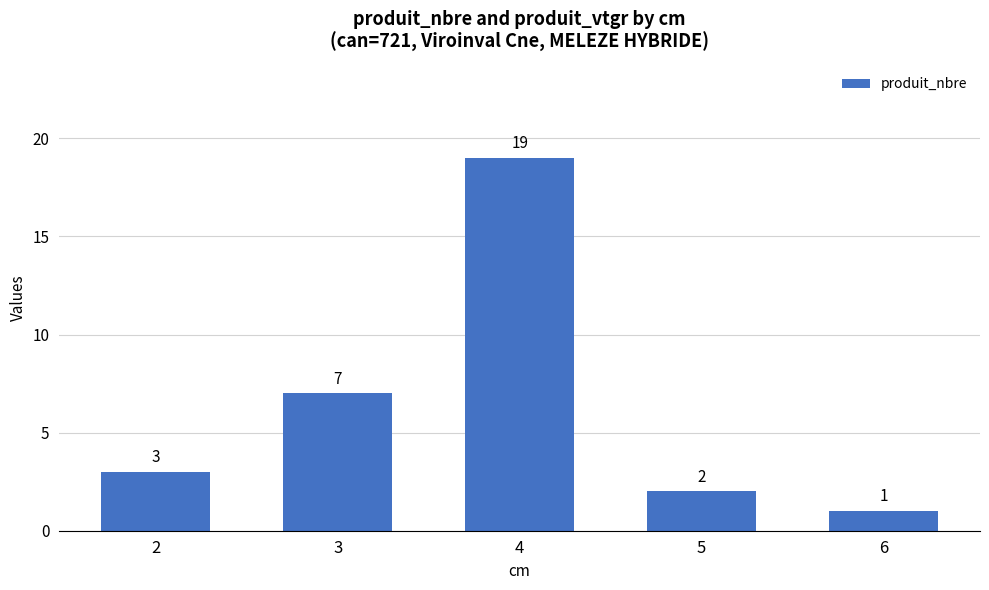

Which label corresponds to the largest value in the chart?

4